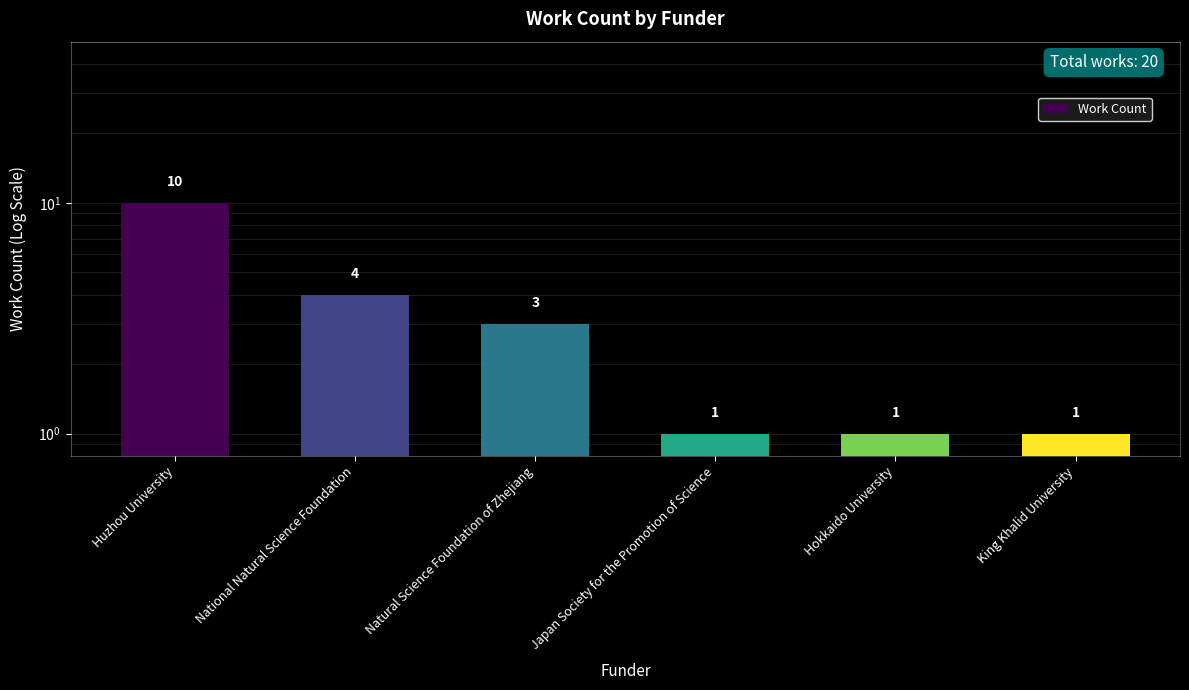

Rank the categories by value from highest to lowest.

Huzhou University, National Natural Science Foundation, Natural Science Foundation of Zhejiang, Japan Society for the Promotion of Science, Hokkaido University, King Khalid University